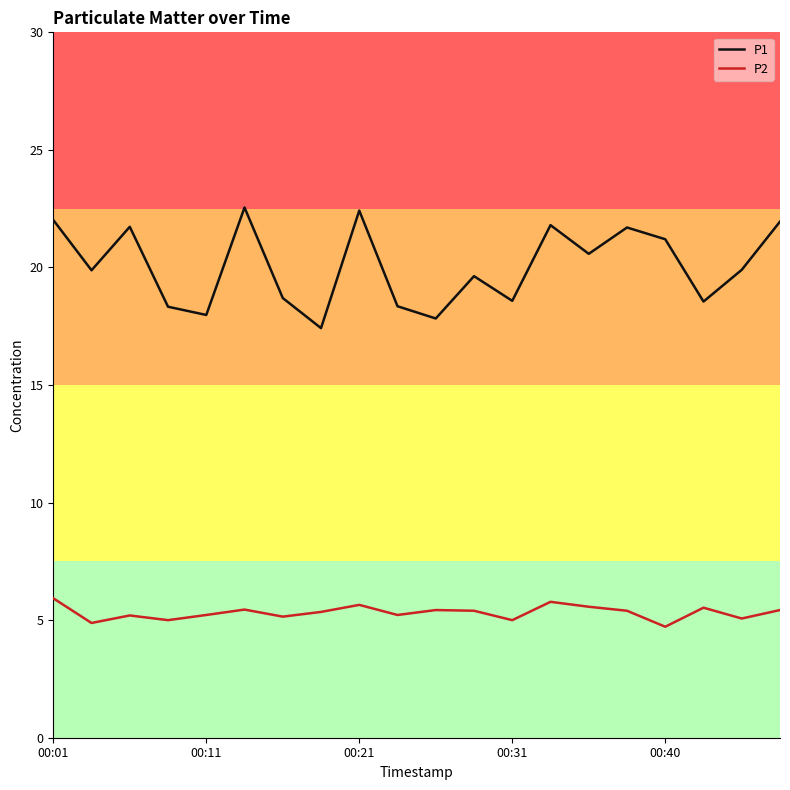

True or false: P2 and P1 cross at least once.

False